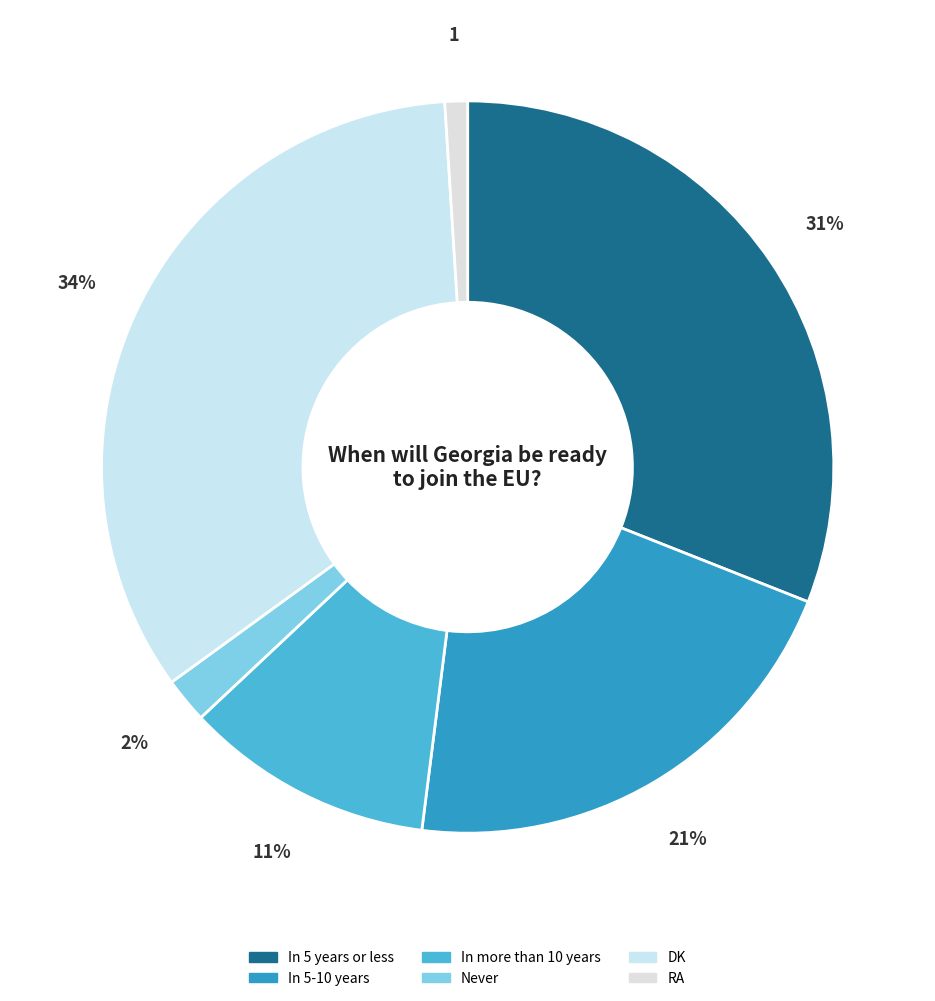

Is the sum of RA and DK greater than half?

No